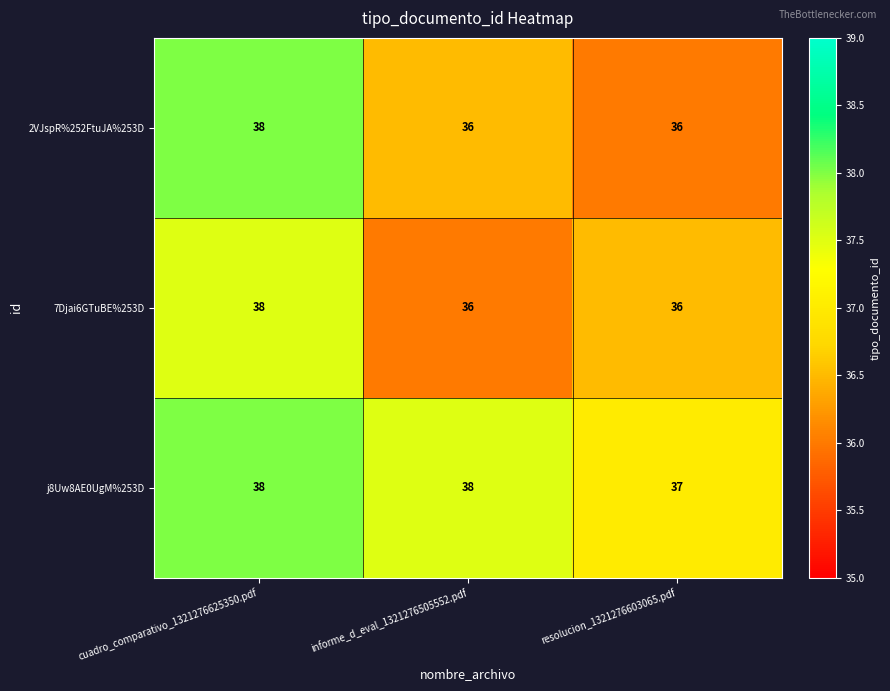

How many data points does each series have?

3